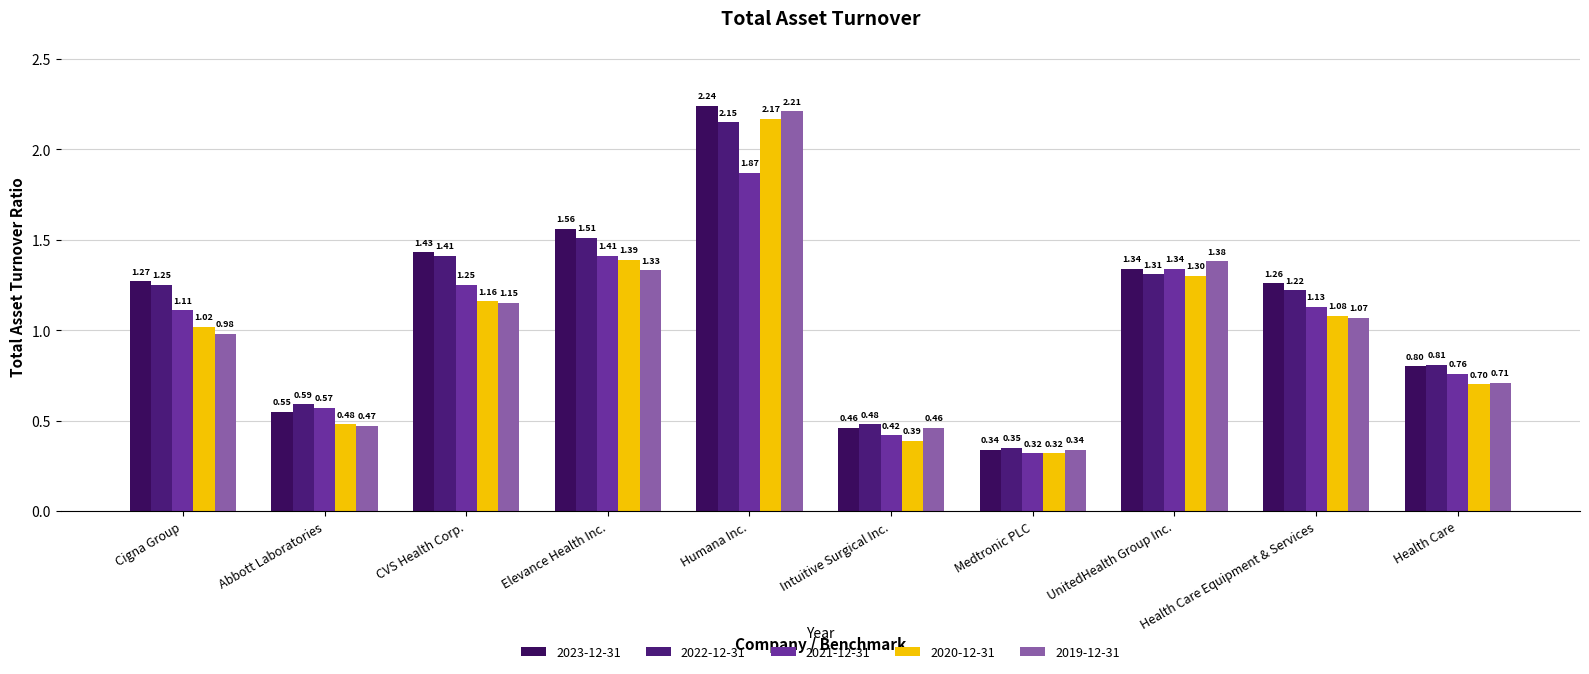

List the series in order of their peak value, lowest first.

2021-12-31, 2022-12-31, 2020-12-31, 2019-12-31, 2023-12-31